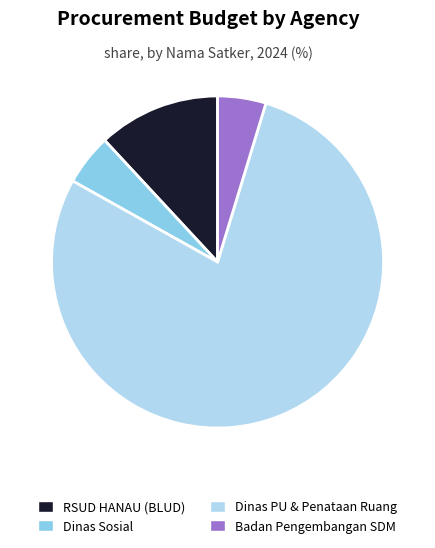

Combined, do Dinas Sosial and Badan Pengembangan SDM account for over 50%?

No